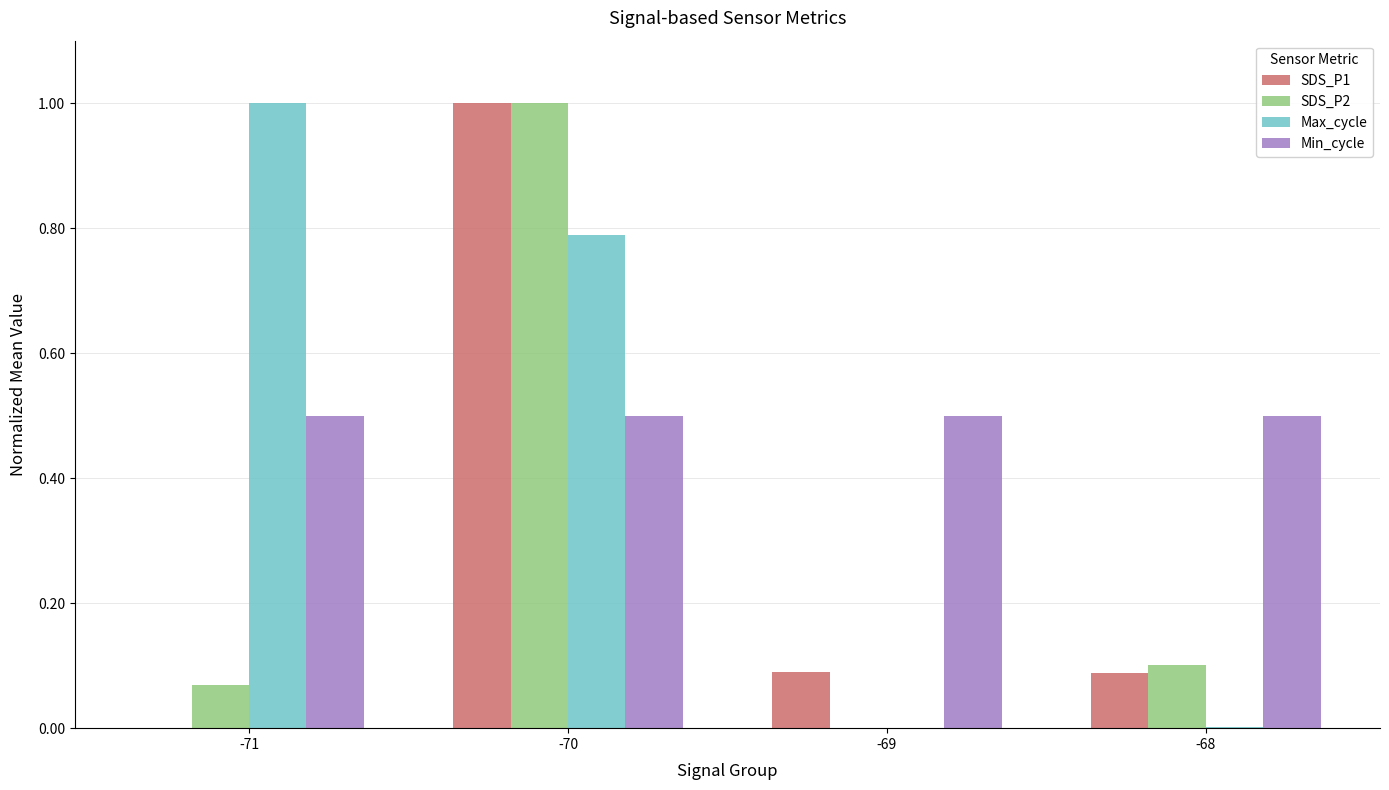

Does the chart contain stacked bars?

No